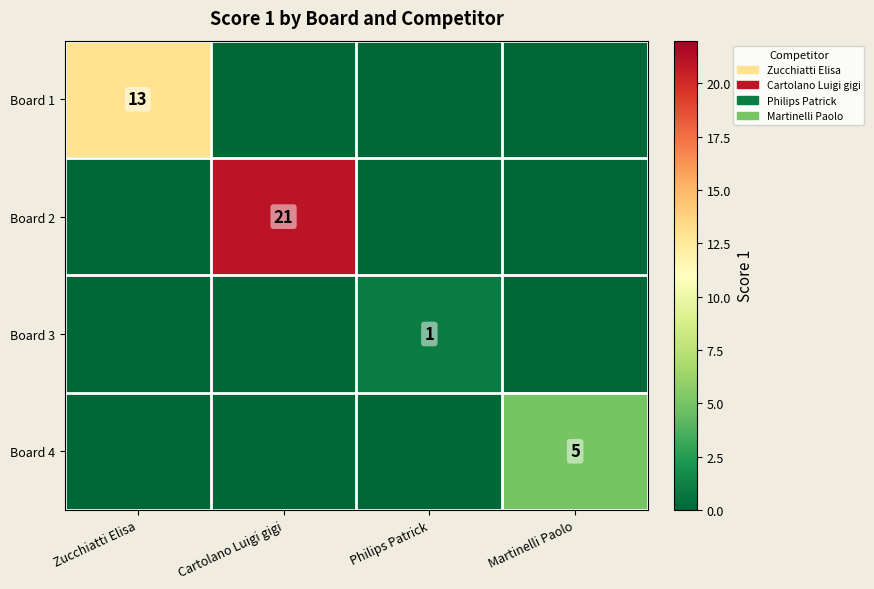

How many categories are shown in the chart?

4